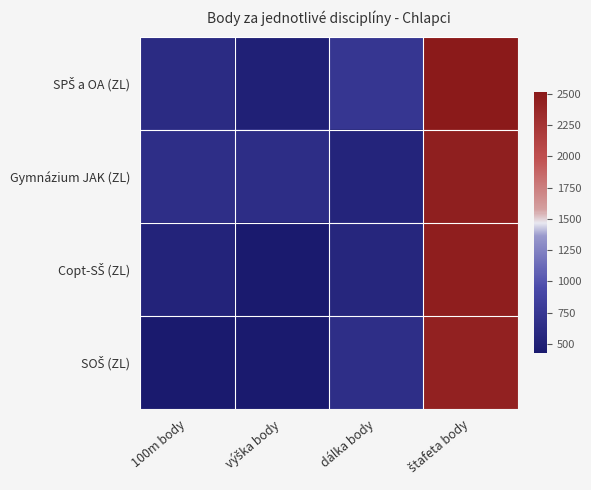

What is the difference between the highest and lowest values at štafeta body?

74